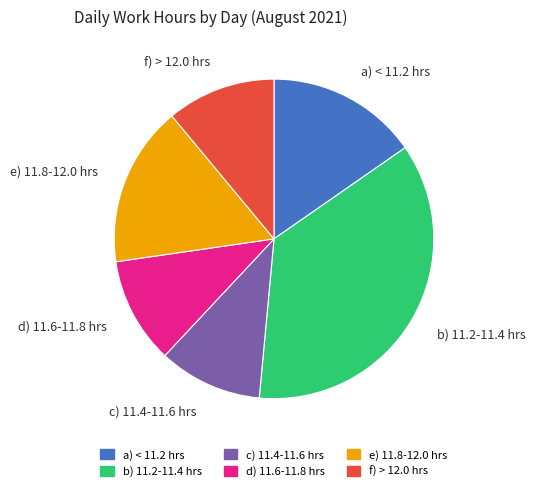

True or false: b) 11.2-11.4 hrs accounts for 31% of the total.

False